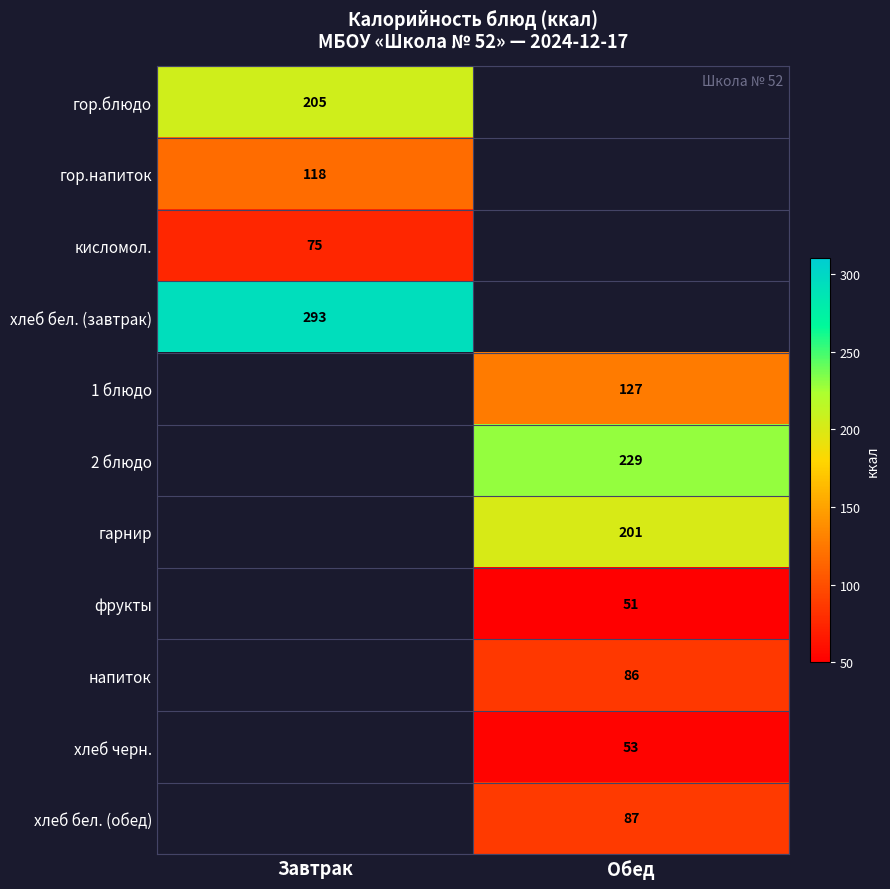

True or false: фрукты has a value of 67 at Обед.

False